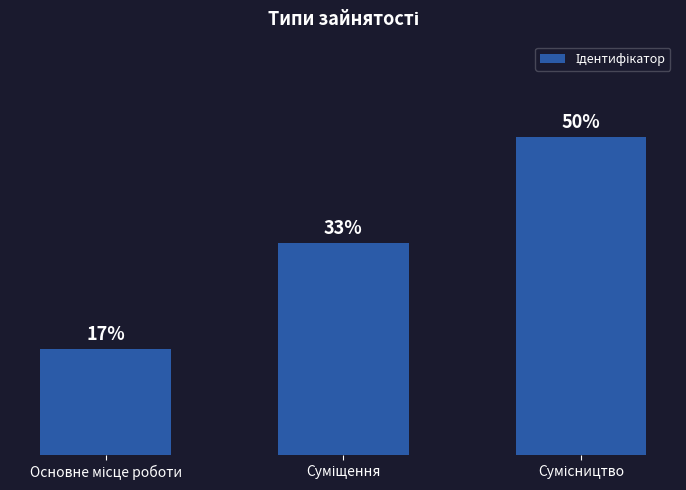

What is the label of the 2nd bar from the left?

Суміщення